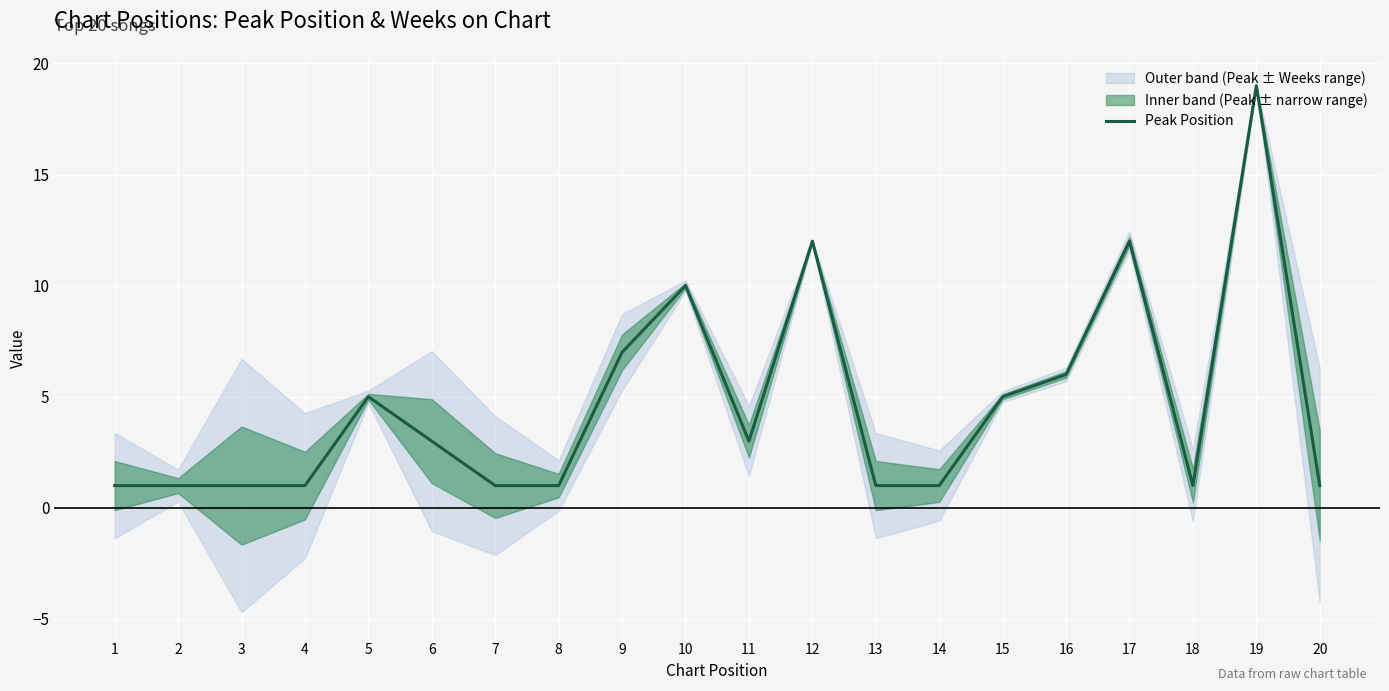

Between 17 and 5, which is larger?

17